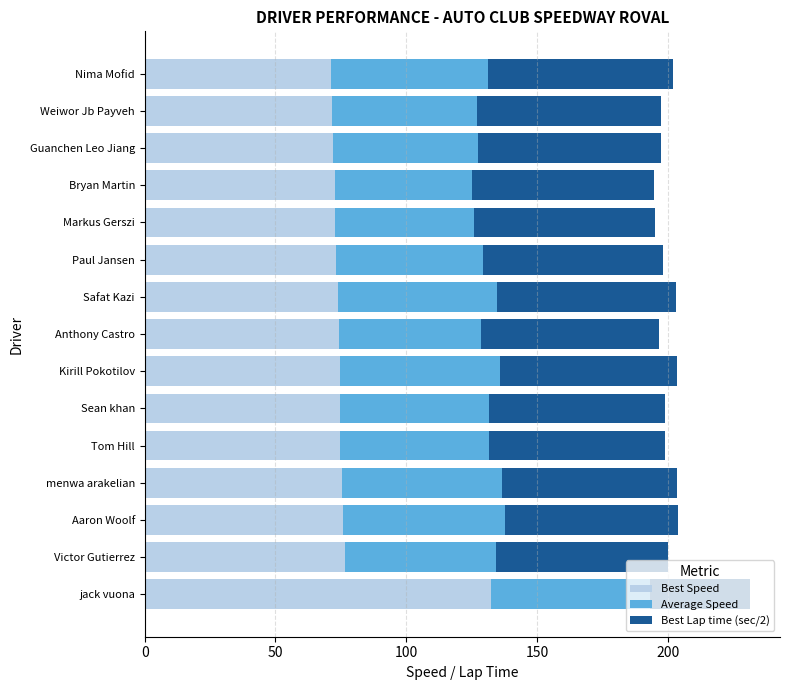

What is the average value of the Best Speed series?

77.7